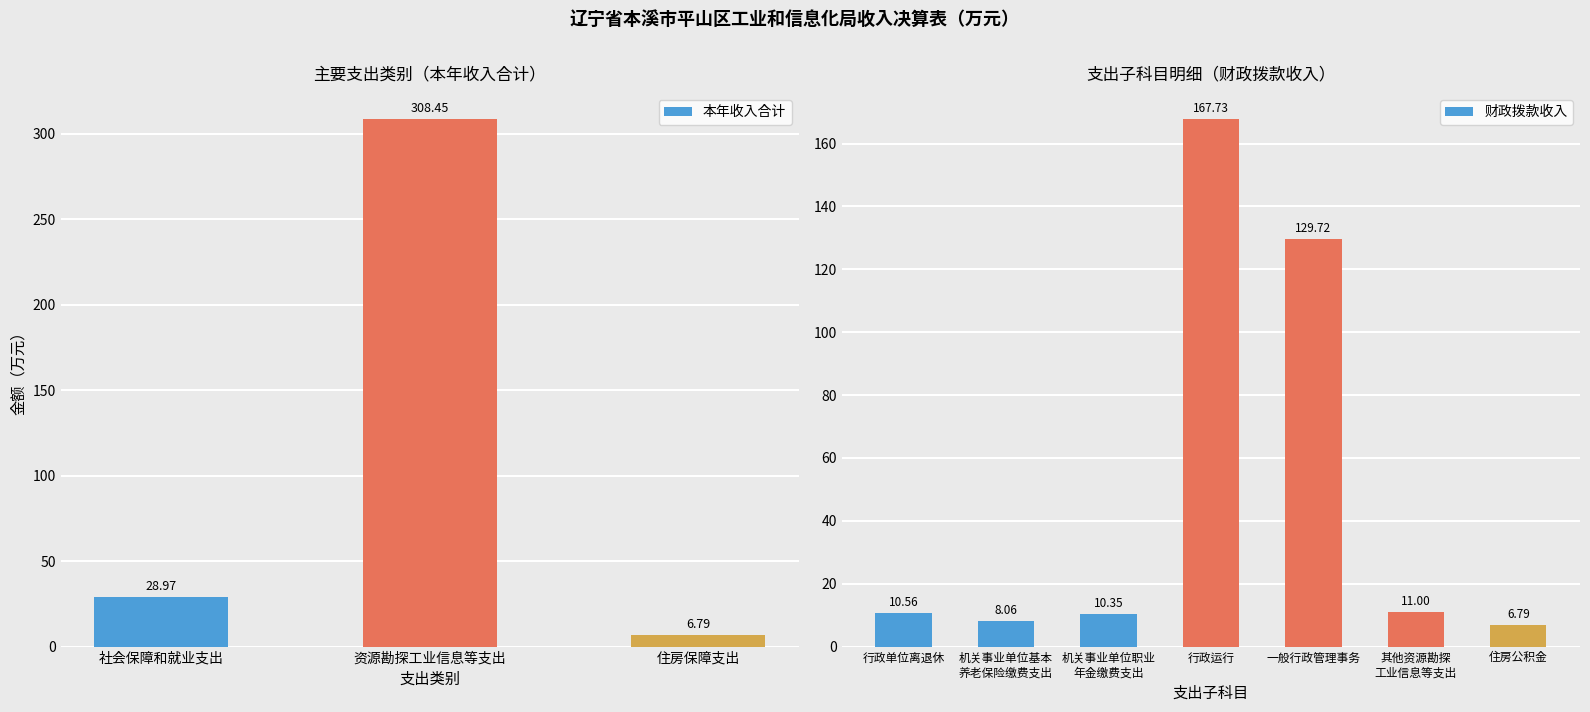

What is the sum of the 本年收入合计 values at 资源勘探工业信息等支出 and 社会保障和就业支出?

337.4